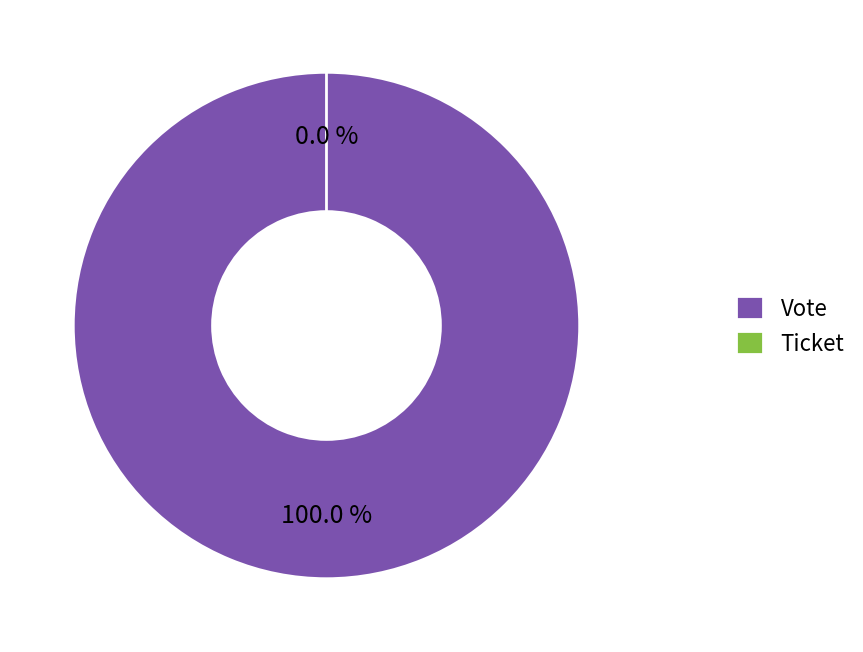

To the nearest percent, what is the difference between the largest and smallest slice percentages?

100%